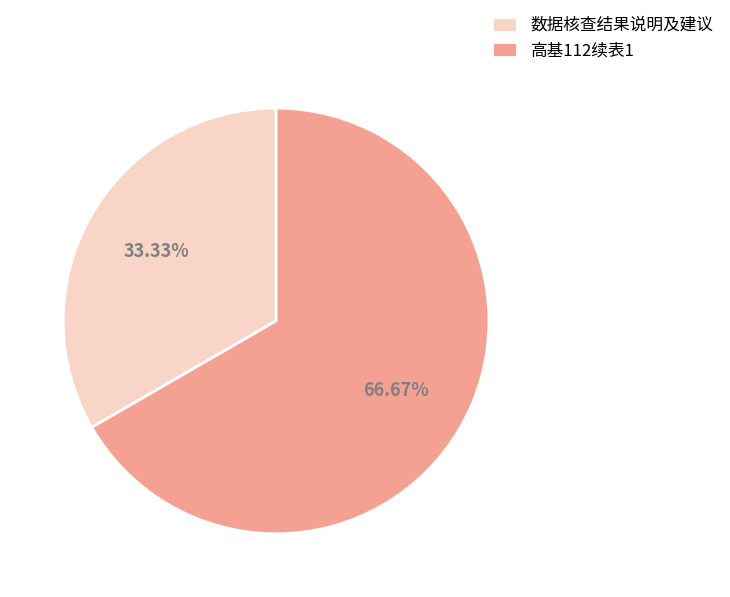

To the nearest percent, what is the average slice percentage?

50%